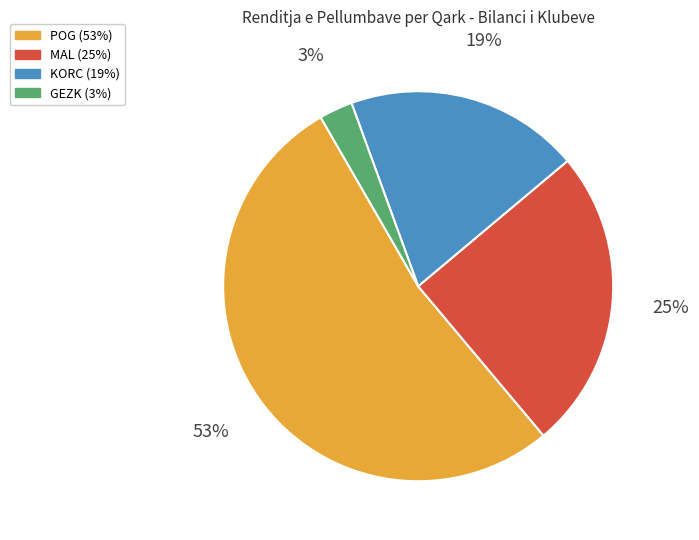

Which slice is the smallest?

GEZK